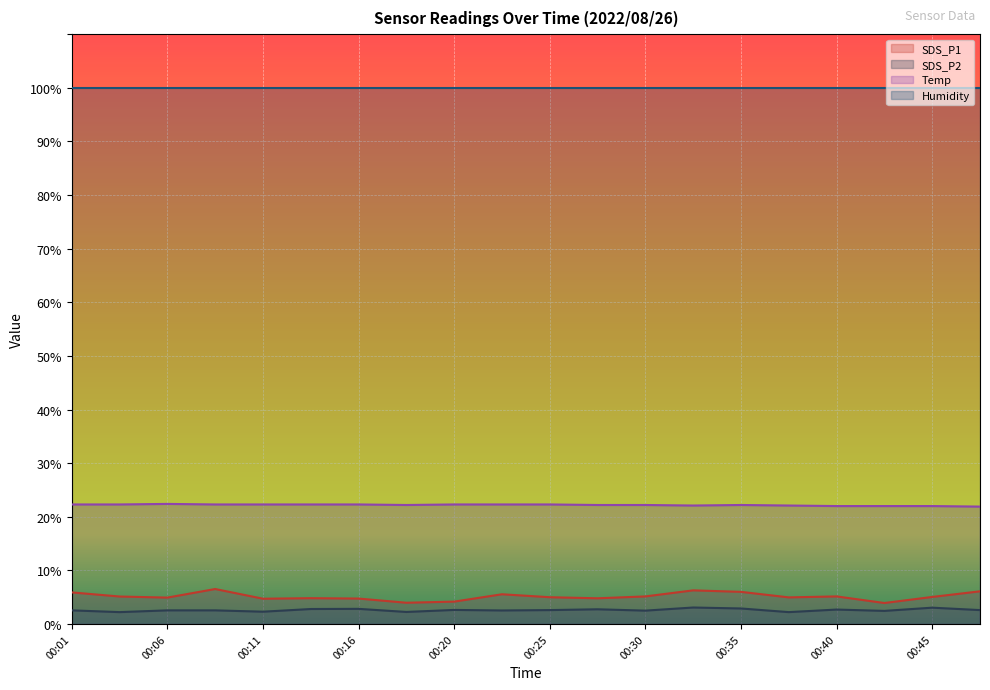

In SDS_P1, how many points are lower than both neighbors (excluding endpoints)?

6